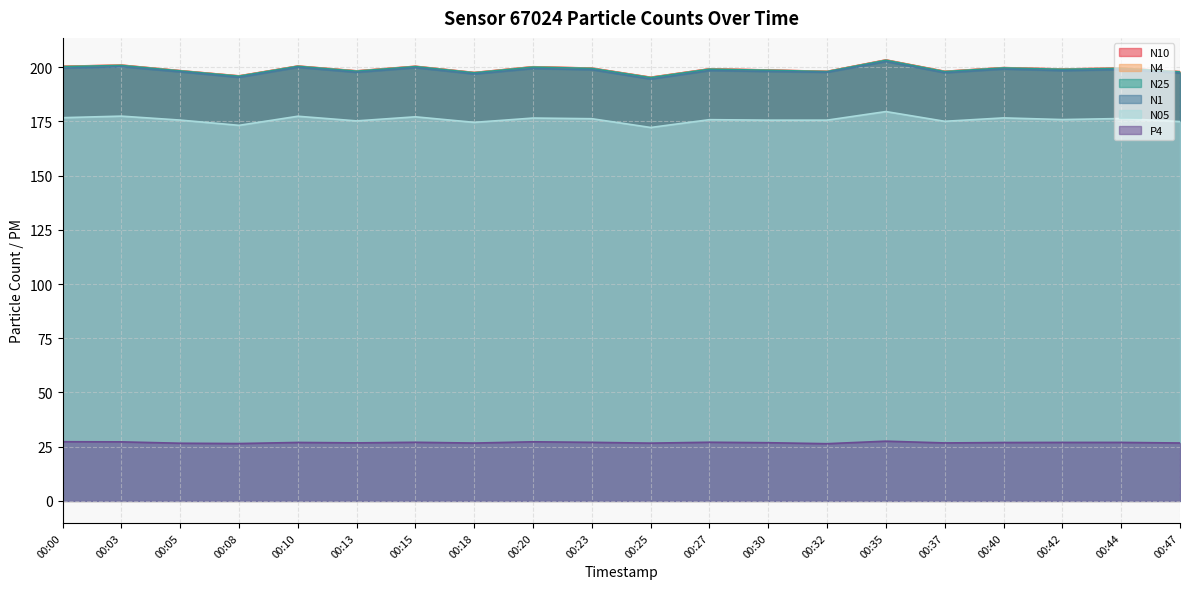

At how many categories does at least one series exceed 201?

1